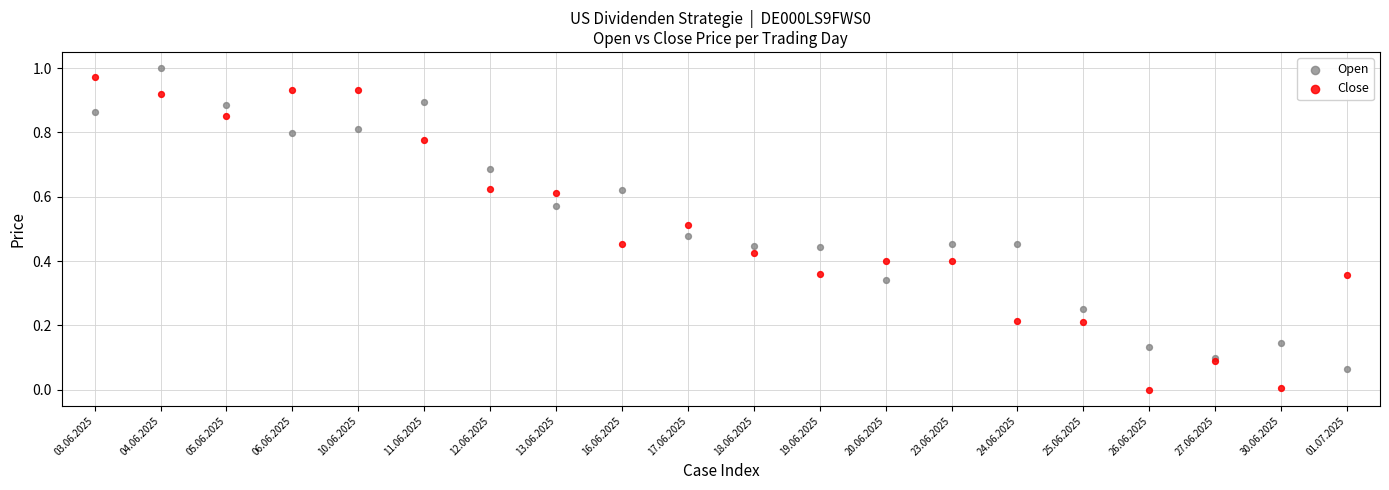

Which series reaches the minimum Y coordinate?

Close